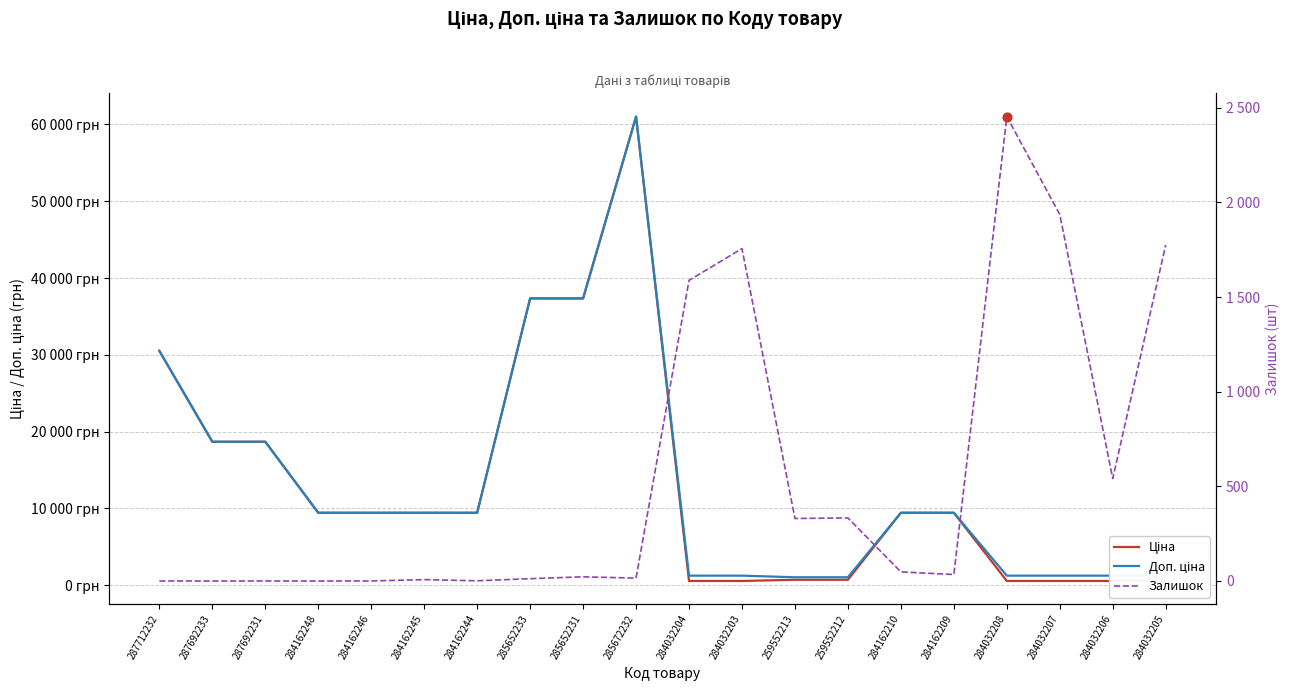

Which series reaches the maximum Y coordinate?

Ціна